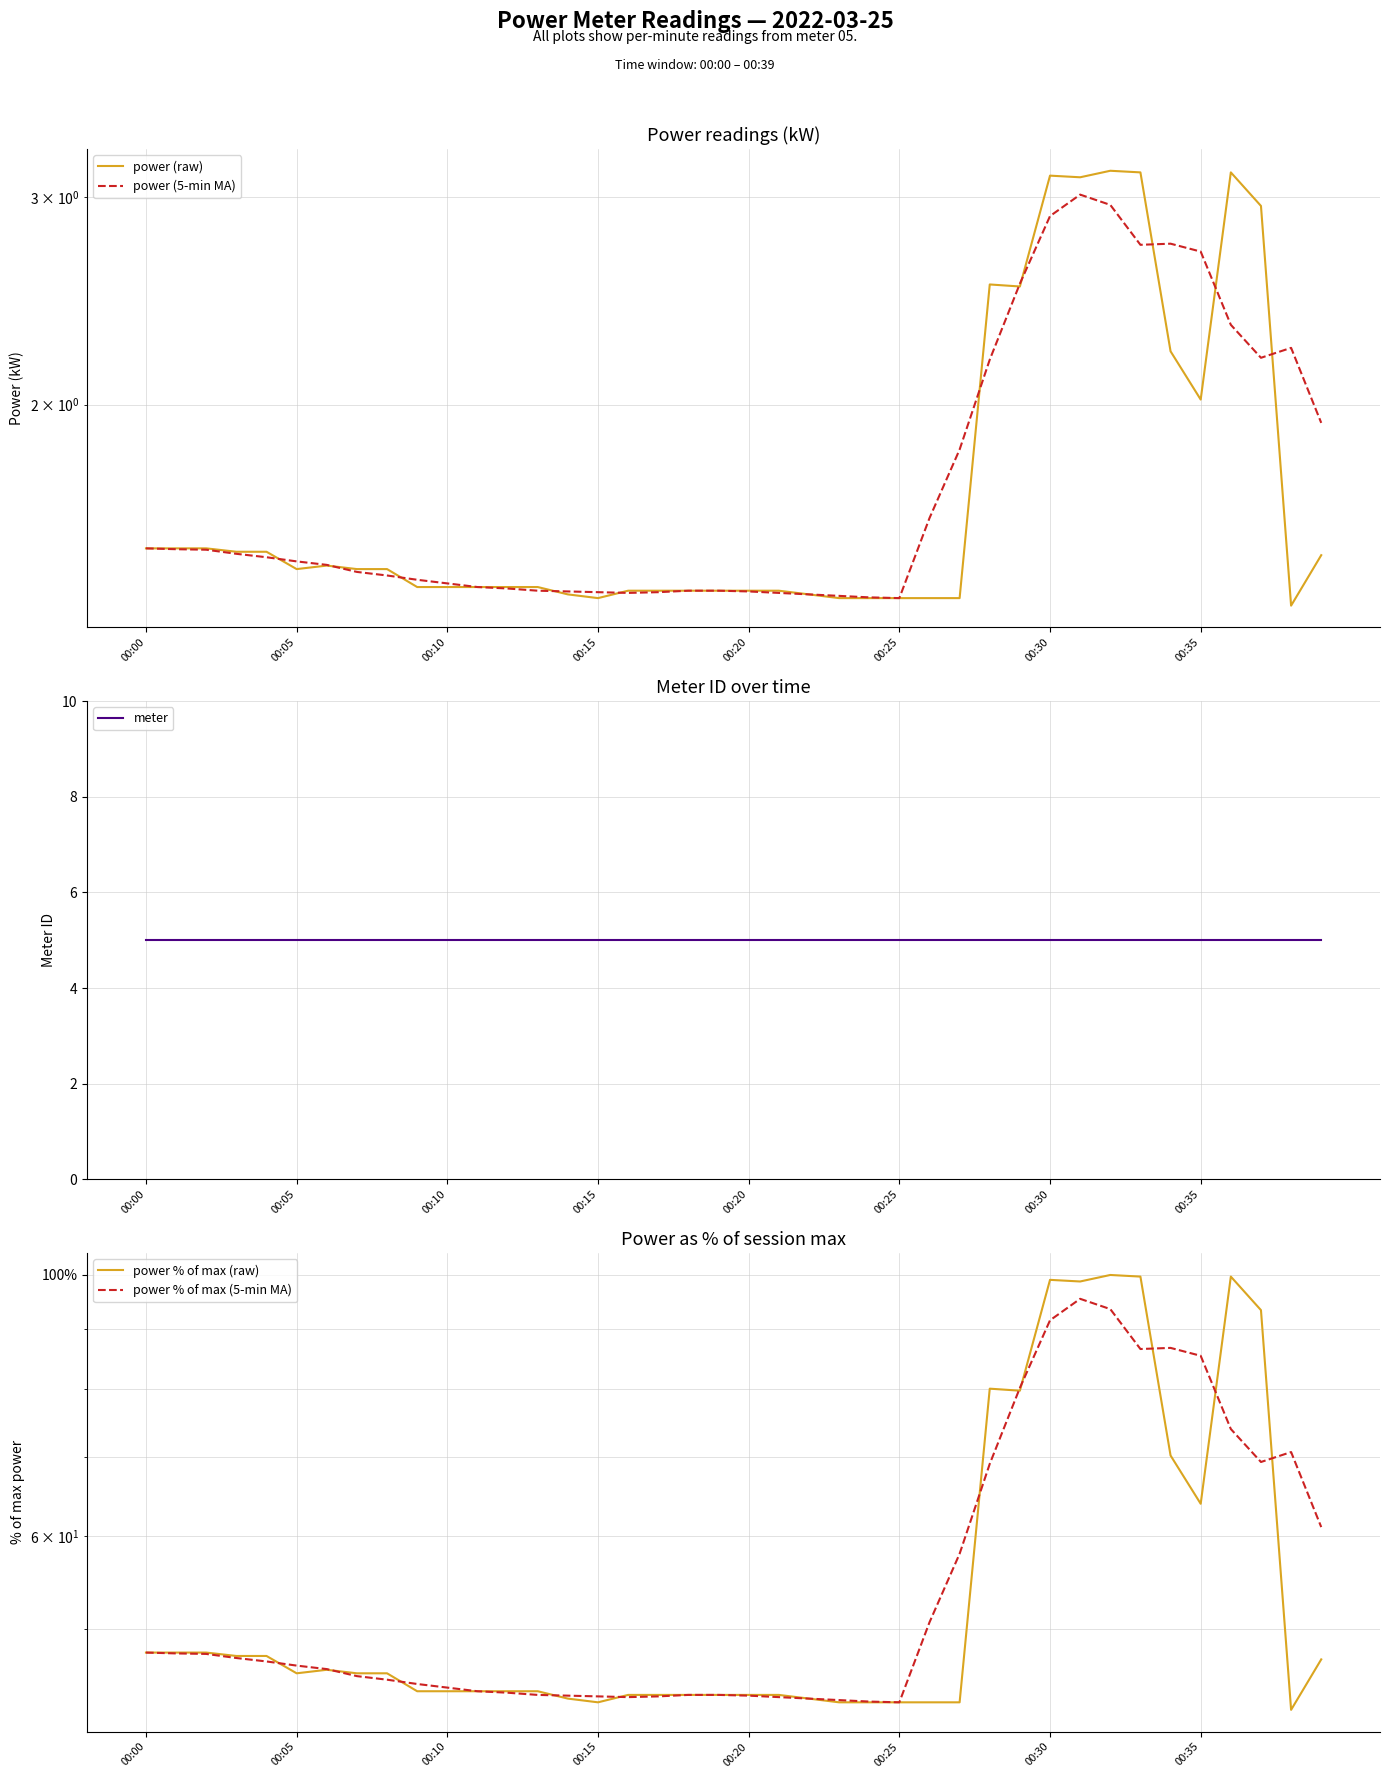

How many lines are shown in the chart?

5